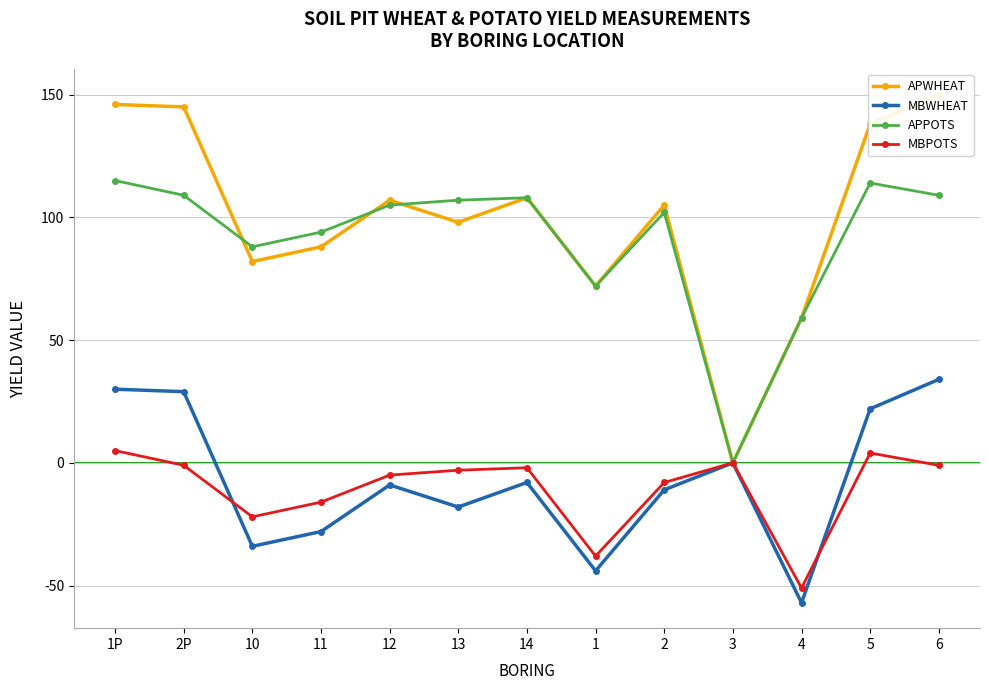

What is the label of the 4th point from the right?

3